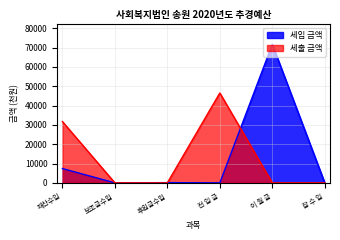

What is the approximate value of 세출 금액 at 전 입 금, to the nearest 100?

46500